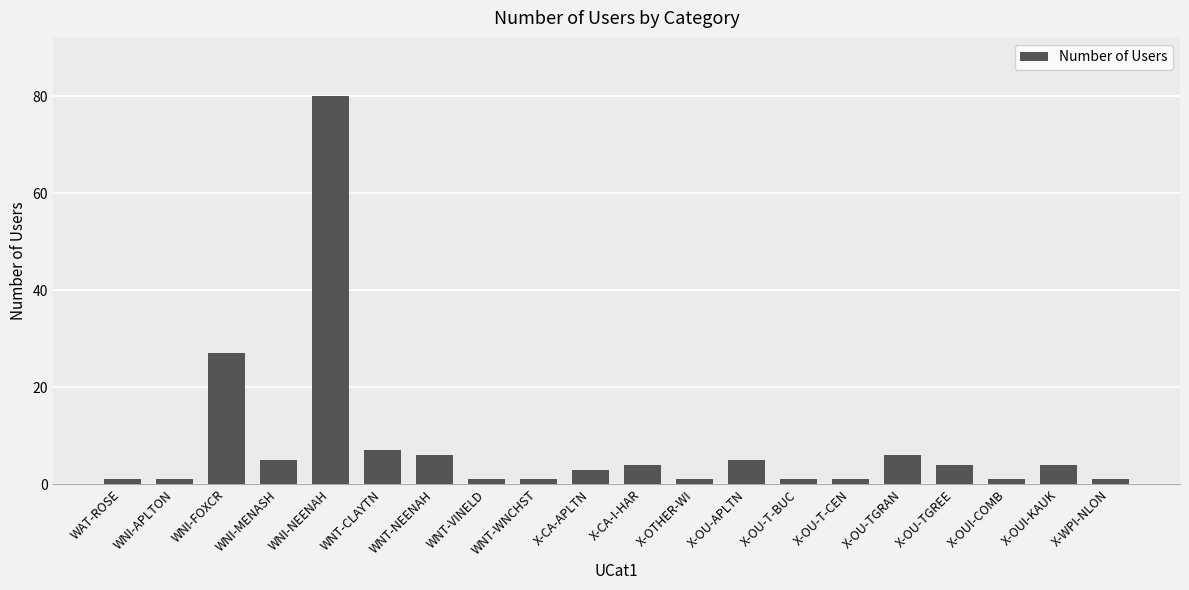

What is the change in value from WNT-CLAYTN to X-OTHER-WI?

-6